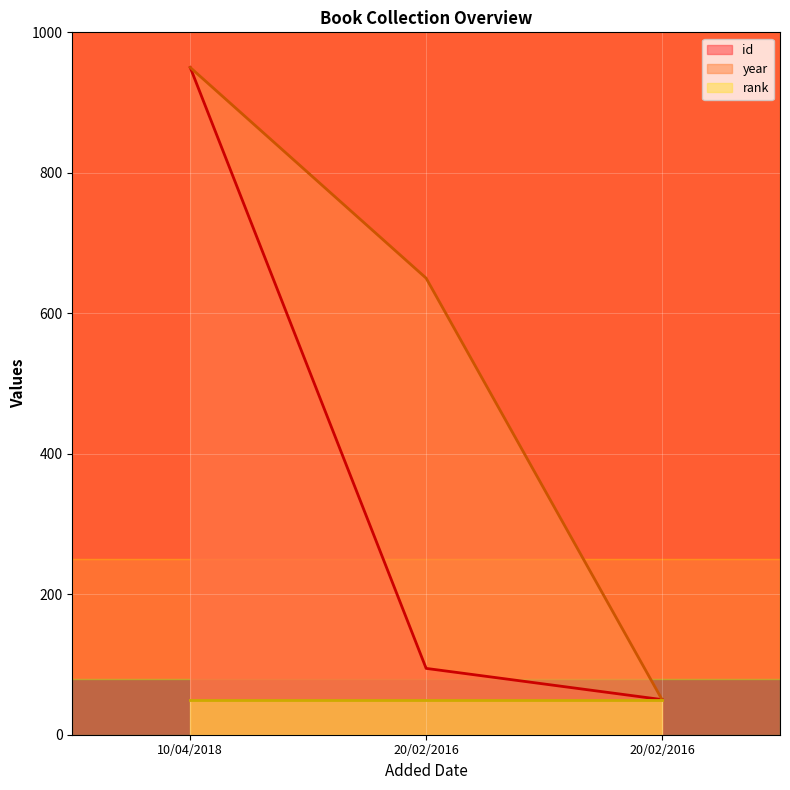

What is the difference between the maximum and minimum values in the id series?

900.0